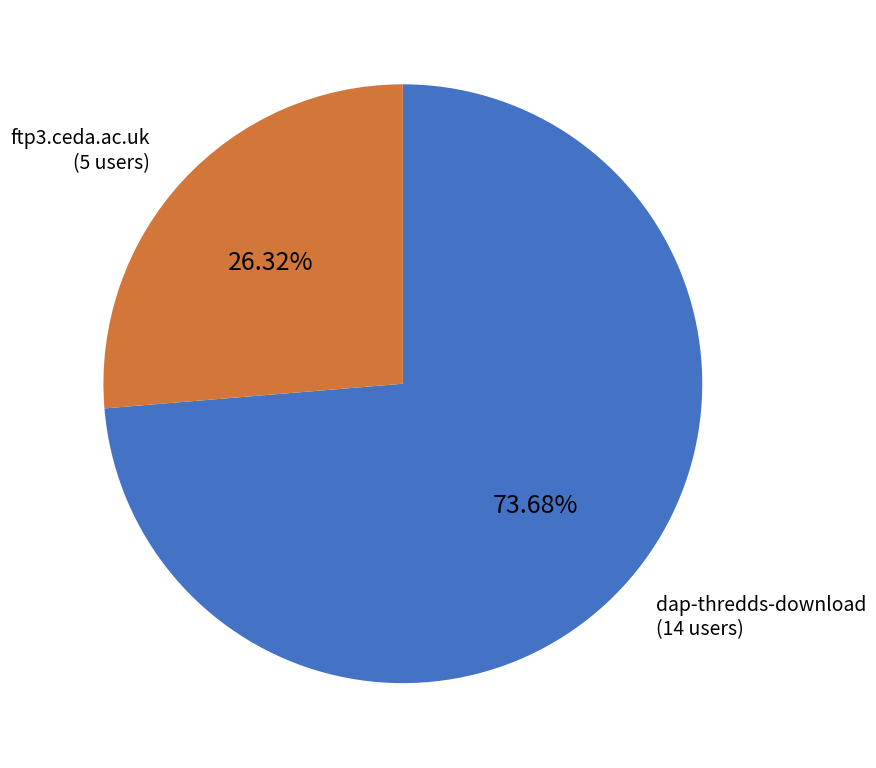

To the nearest percent, what percentage of the pie is ftp3.ceda.ac.uk?

26%